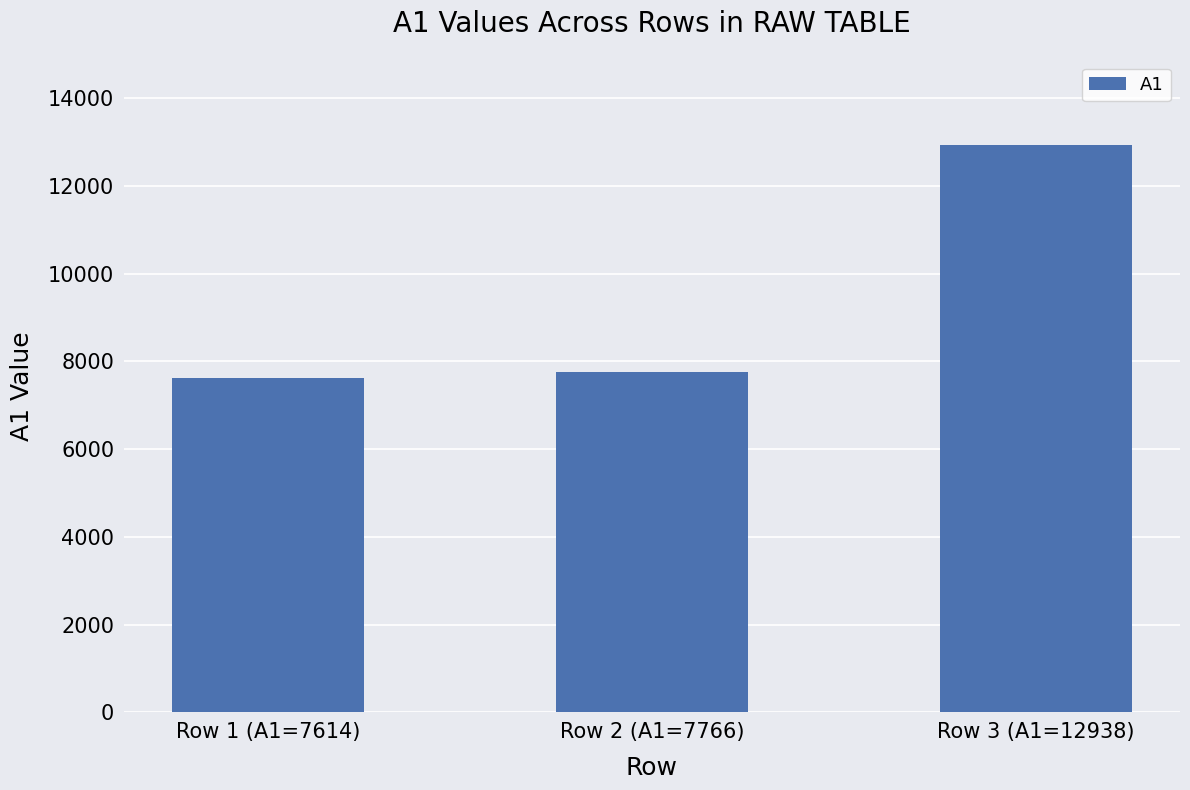

What is the change in value from Row 1 (A1=7614) to Row 2 (A1=7766)?

+152